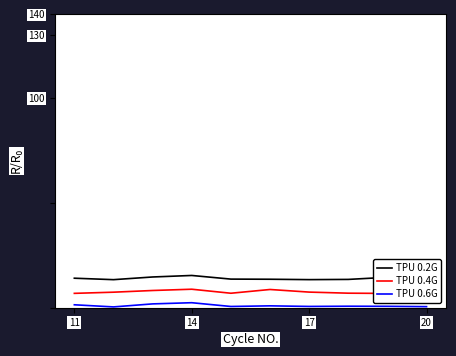

At how many categories does at least one series exceed 5?

10